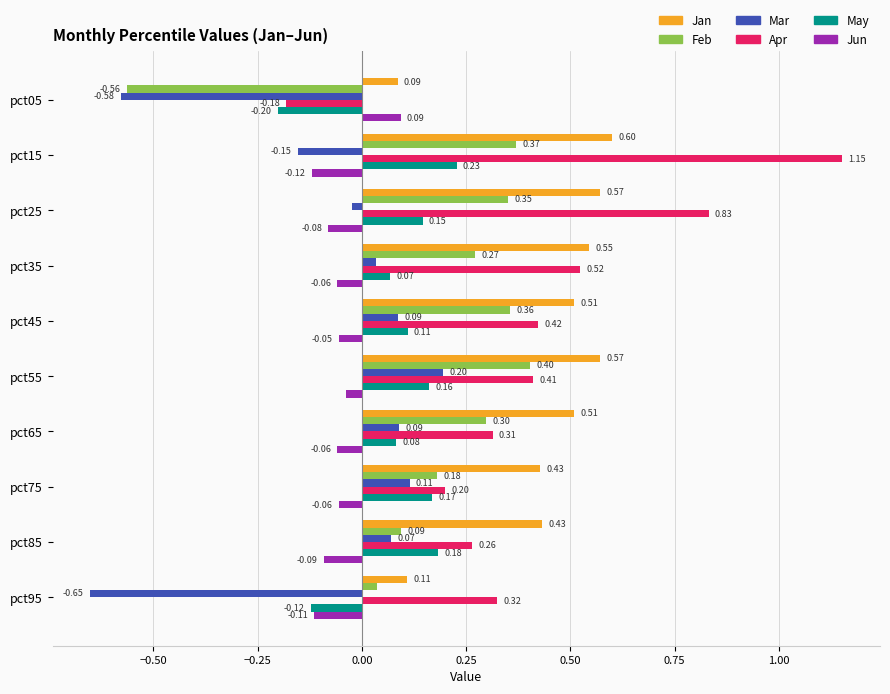

Which series changed the most between pct15 and pct85?

Apr